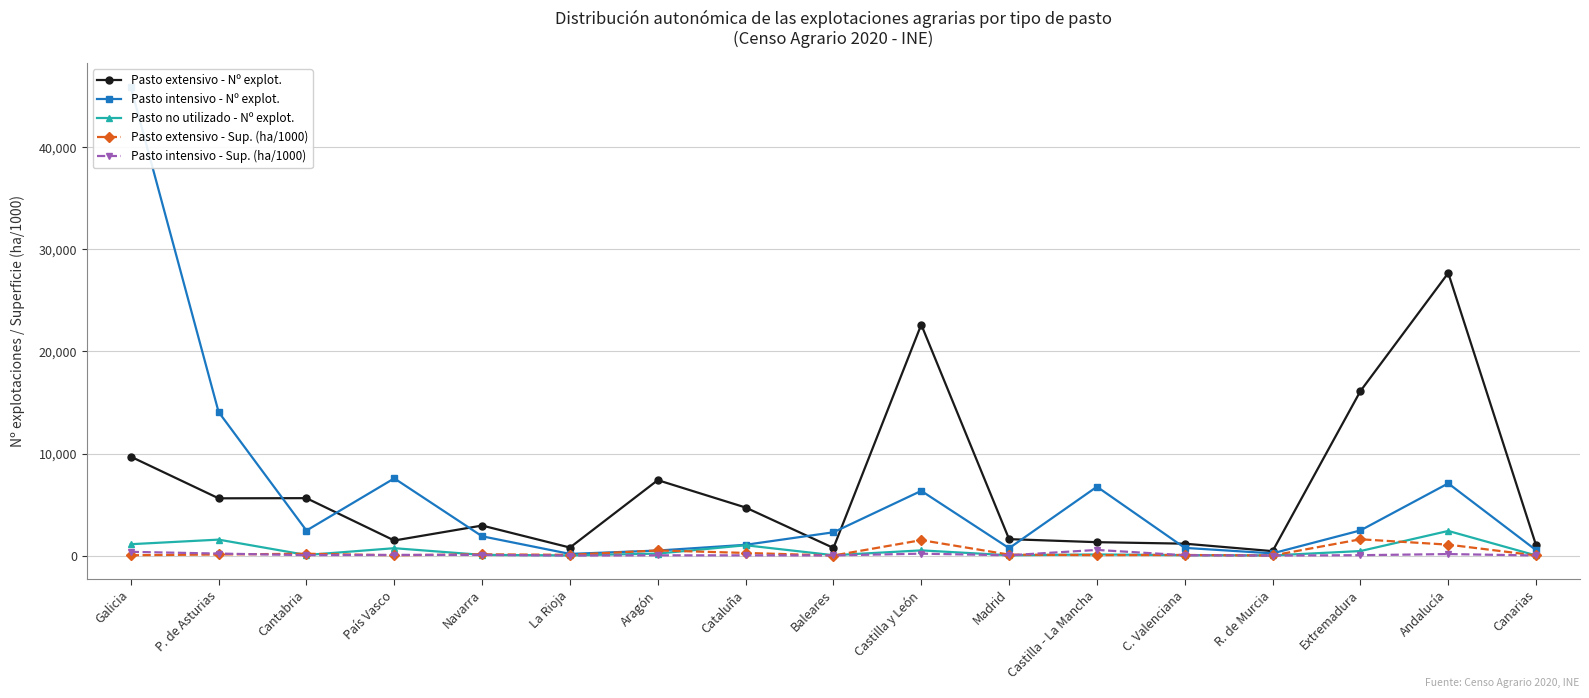

What is the average value of the Pasto intensivo - Nº explot. series?

5925.9